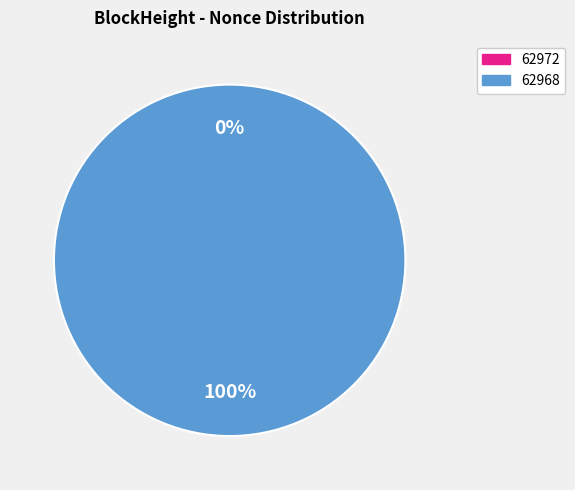

To the nearest percent, what portion does 62968 represent?

100%